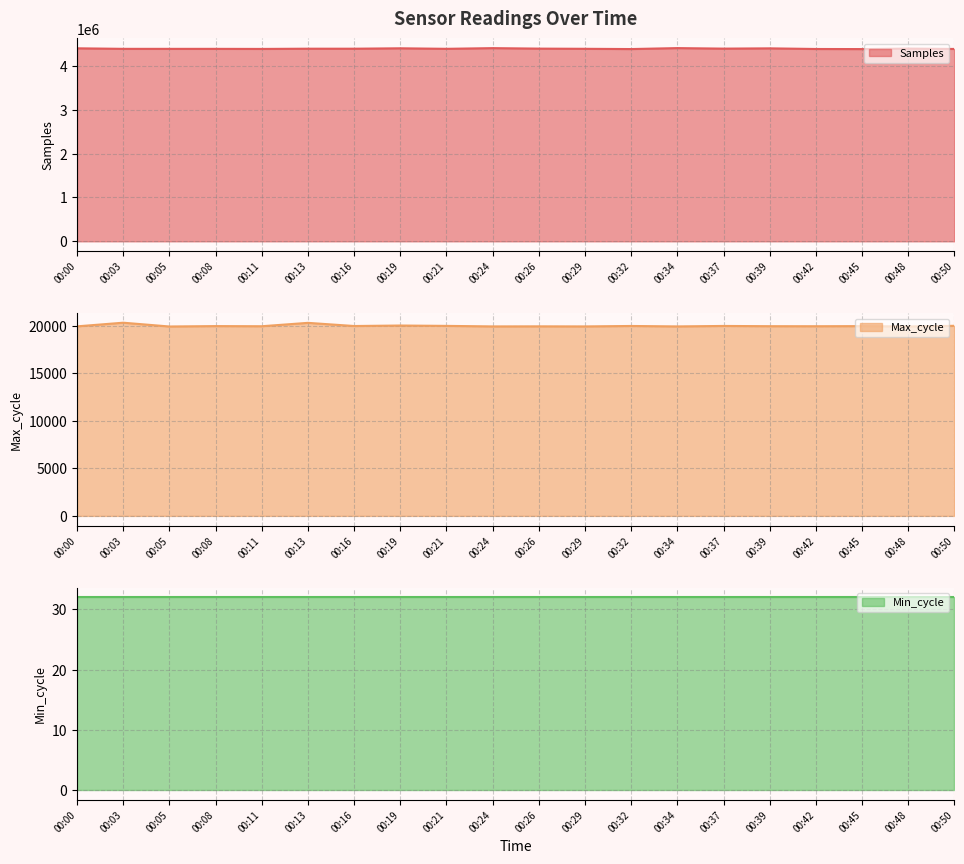

Is it true that Samples equals 1586215 at 00:13?

False